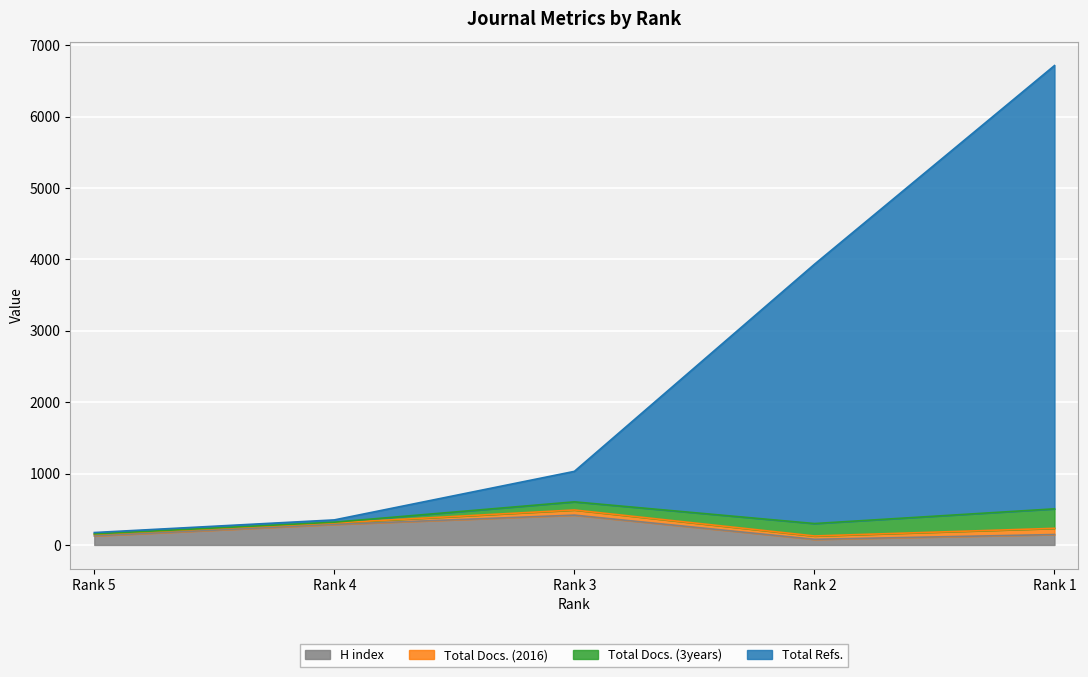

True or false: H index has a value of 589 at Rank 3.

False